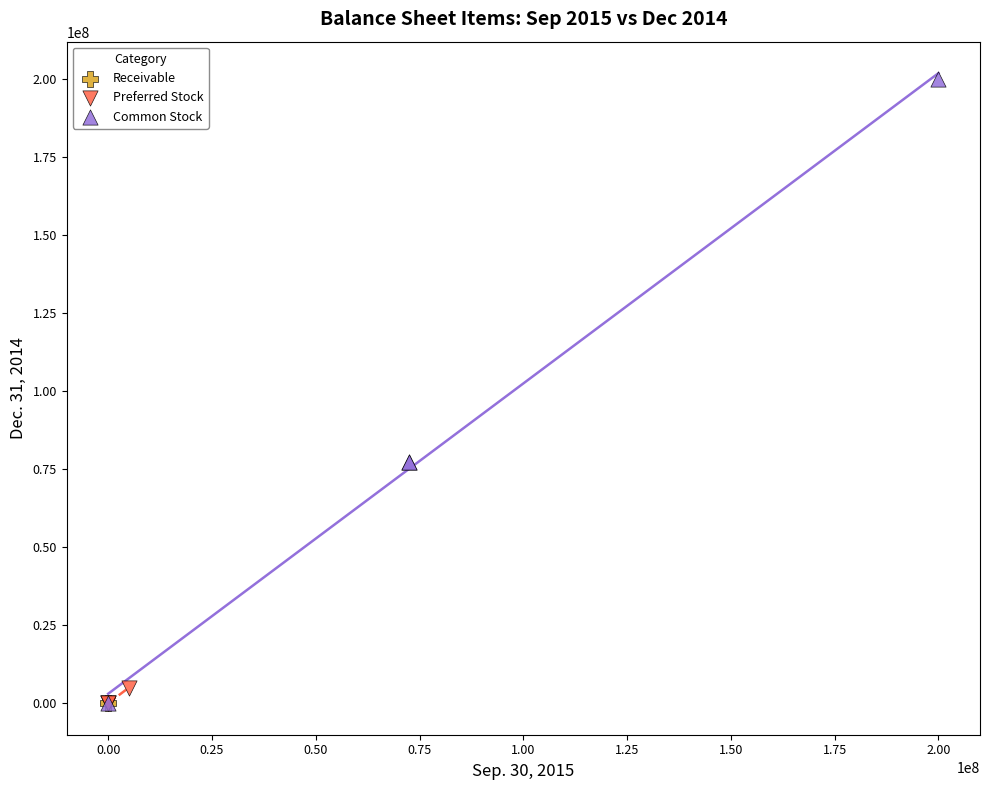

What are all the series names shown in the legend?

Receivable, Preferred Stock, Common Stock